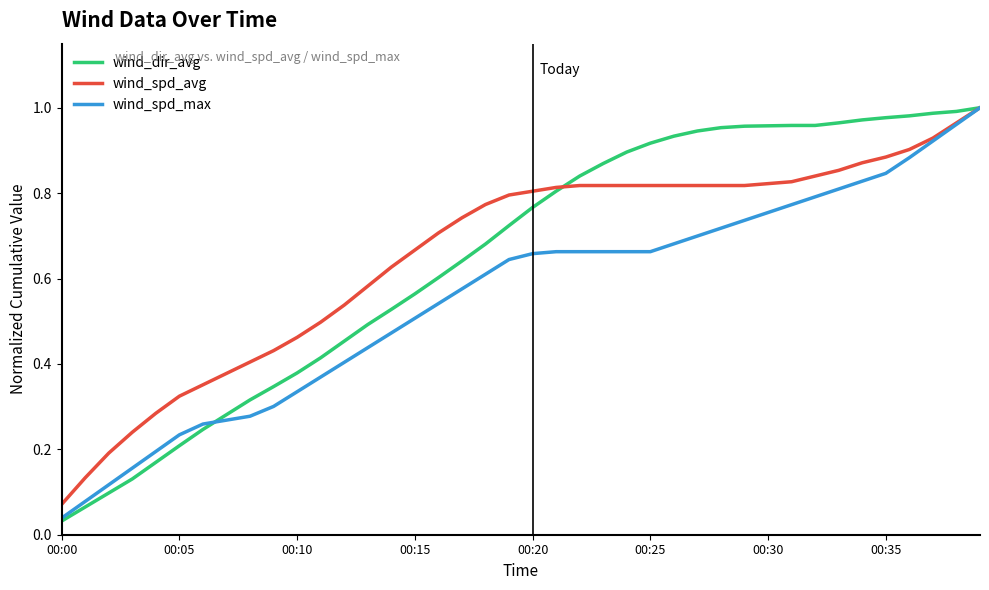

Which series has the largest range (max minus min)?

wind_dir_avg